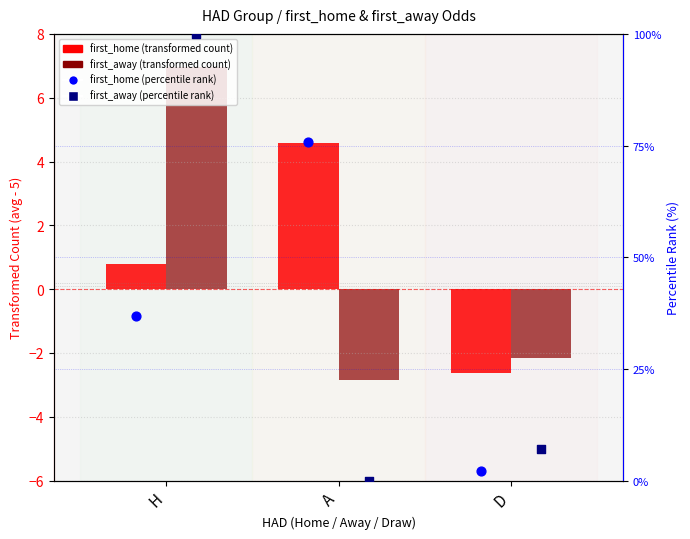

Which series has the largest total across all categories?

first_home (percentile)